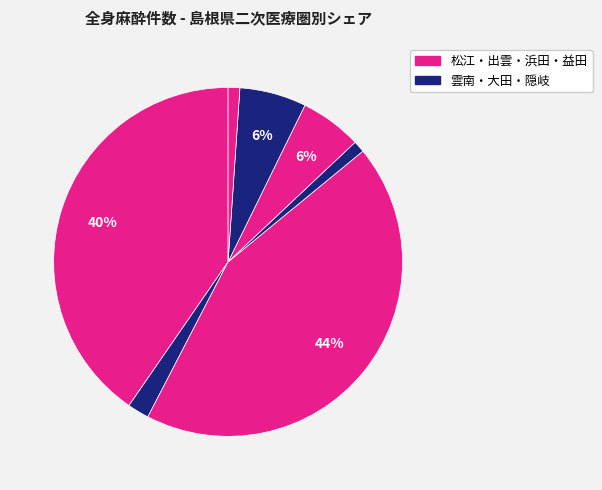

Count the number of slices in the pie.

7